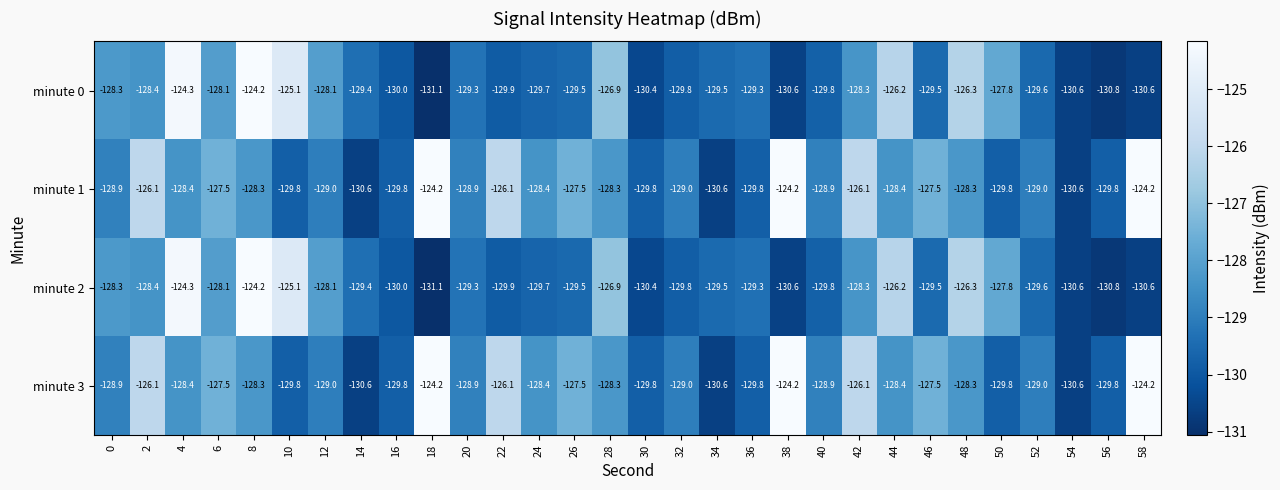

What is the smallest value displayed?

-131.1